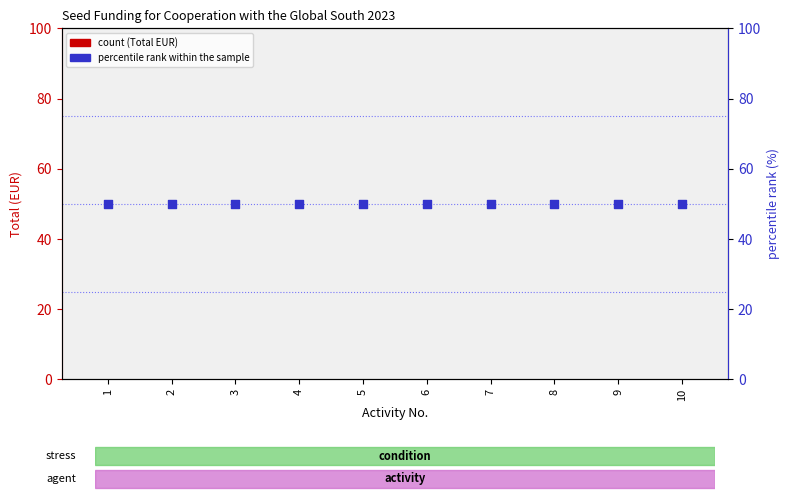

Which series has the widest spread of Y values?

Total (EUR)